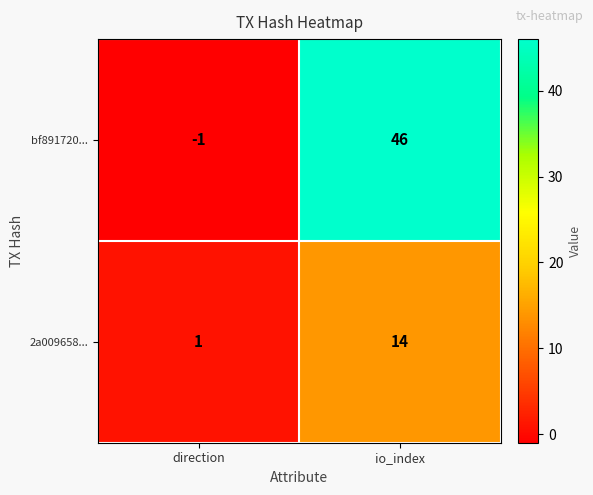

The 2a009658... series shows 0 at direction. True or false?

False